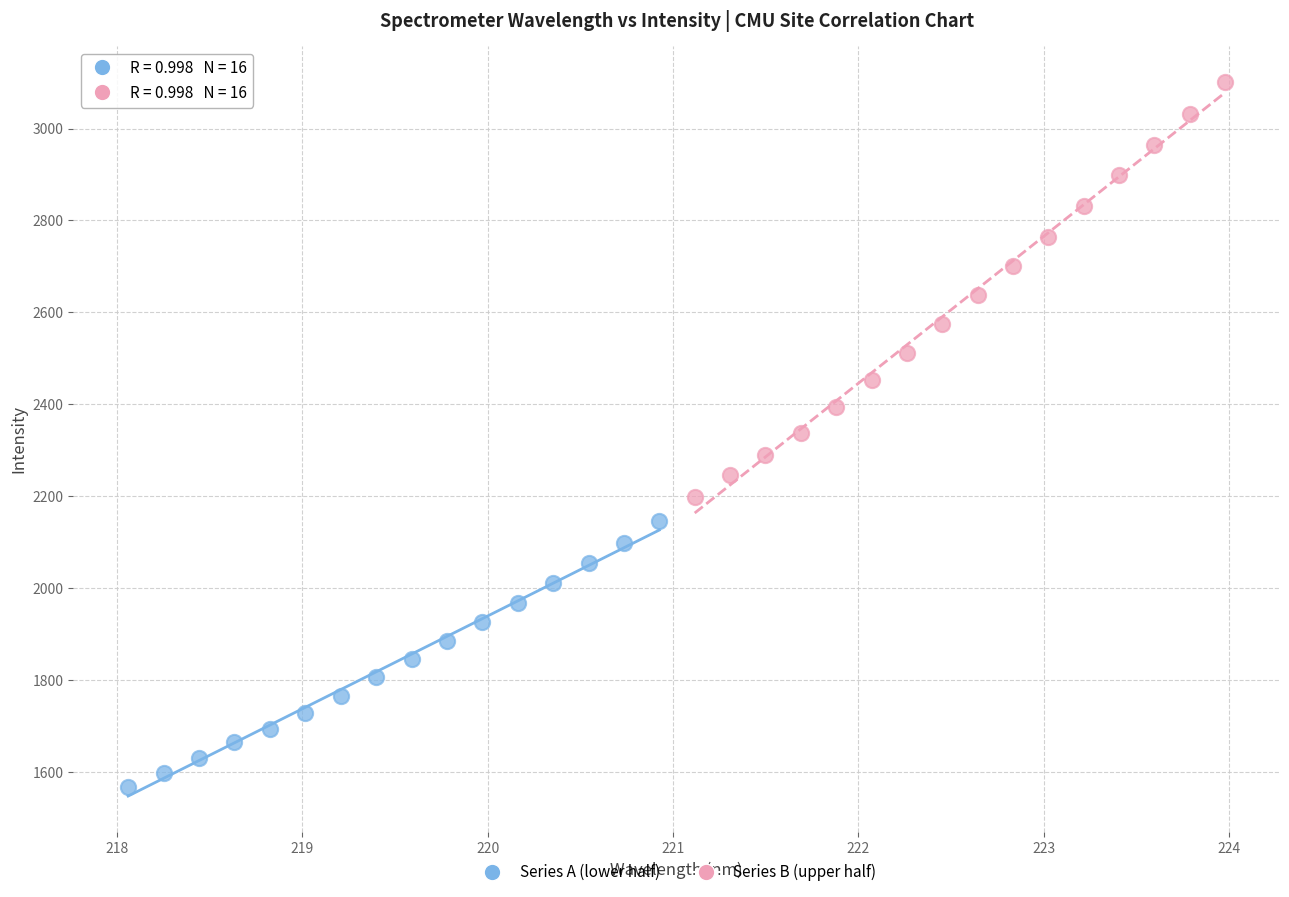

Which series reaches the maximum Y coordinate?

Series B (upper half)